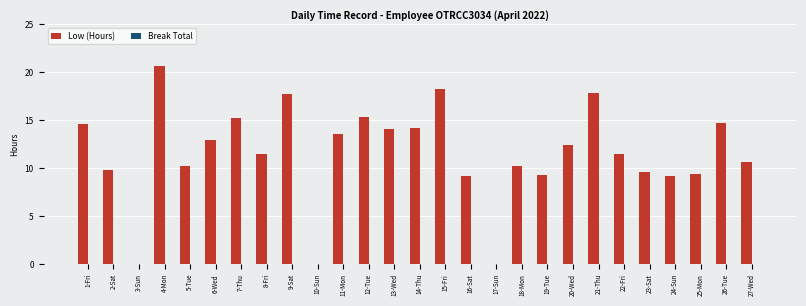

What is the ratio of the value at 1-Fri to the value at 9-Sat?

0.8